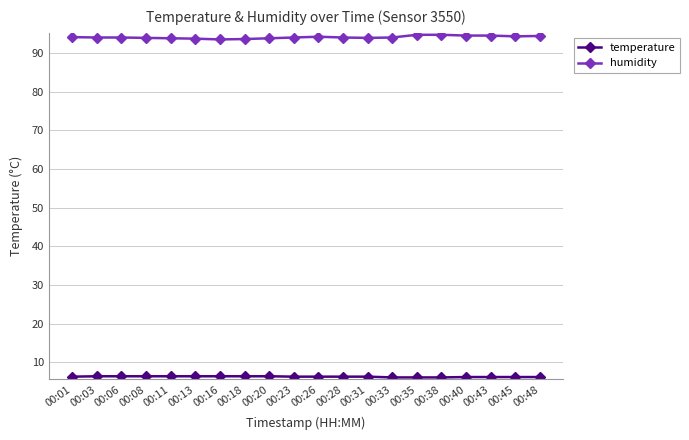

What is the value of the humidity point at the 1st from the left?

94.1